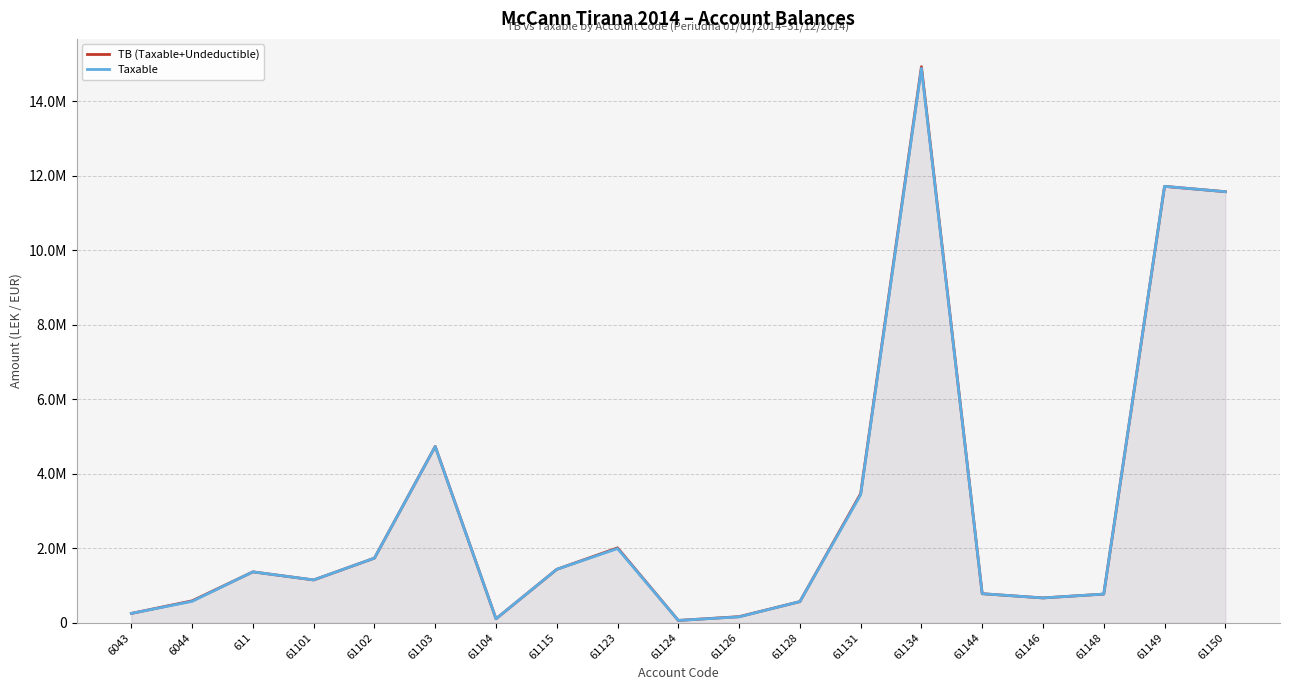

Reading left to right, what are all the values shown in this chart?

TB (Taxable+Undeductible): 6043=250227.1	6044=588118.9	611=1366068.5	61101=1149043.7	61102=1735151.5	61103=4735066.9	61104=105900.0	61115=1434003.2	61123=2010362.2	61124=61813.2	61126=163090.0	61128=567460.5	61131=3465988.5	61134=14931158.8	61144=779642.1	61146=666085.5	61148=769080.9	61149=11717876.6	61150=11574631.1
Taxable: 6043=250227.1	6044=575296.9	611=1366068.5	61101=1149043.7	61102=1735151.5	61103=4731146.9	61104=105900.0	61115=1433753.2	61123=1991862.2	61124=61813.2	61126=157990.0	61128=567460.5	61131=3437988.5	61134=14887859.8	61144=779642.1	61146=666085.5	61148=769080.9	61149=11717876.6	61150=11574631.1